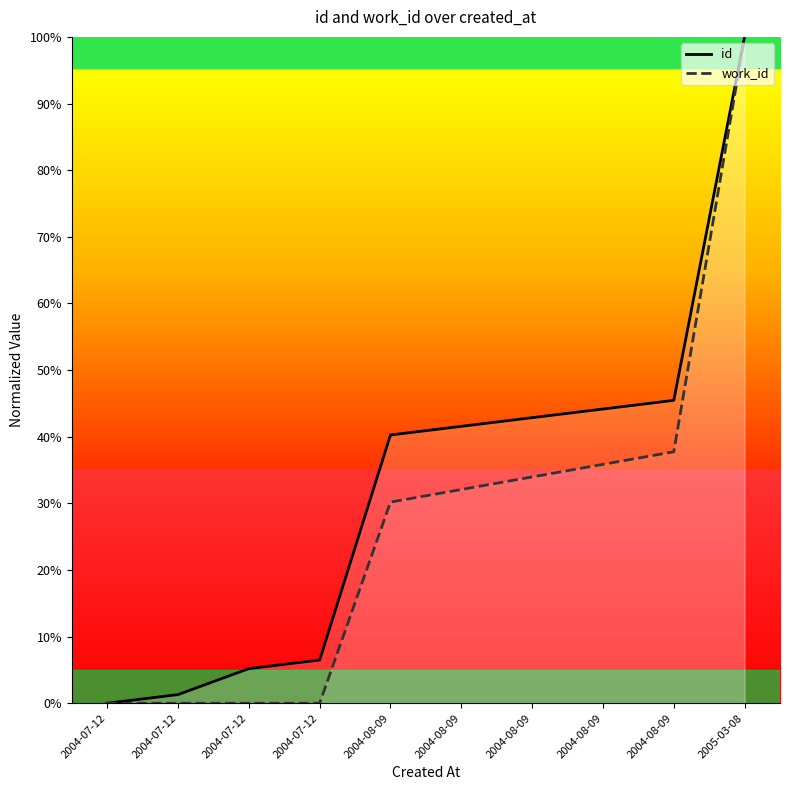

Rank the series by their maximum value, from lowest to highest.

id, work_id